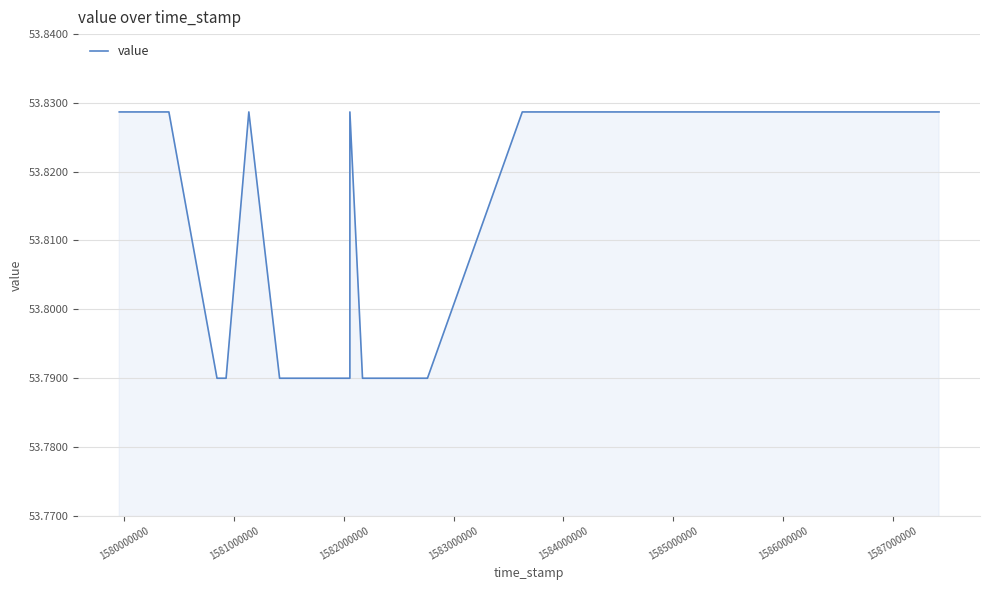

Count the number of data series in this chart.

1